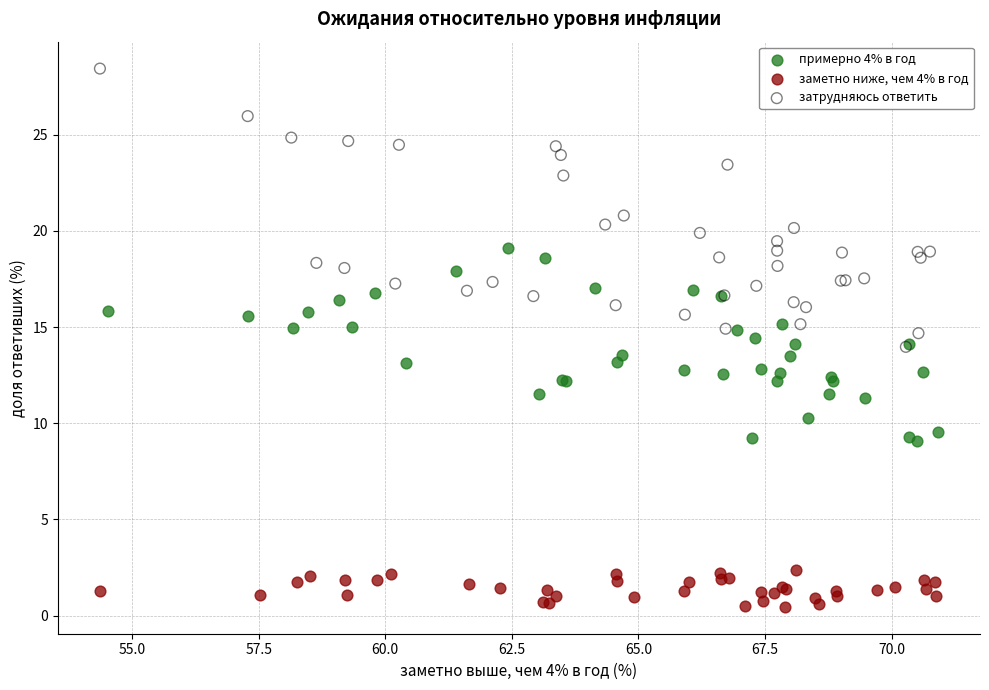

Which series reaches the maximum Y coordinate?

затрудняюсь ответить